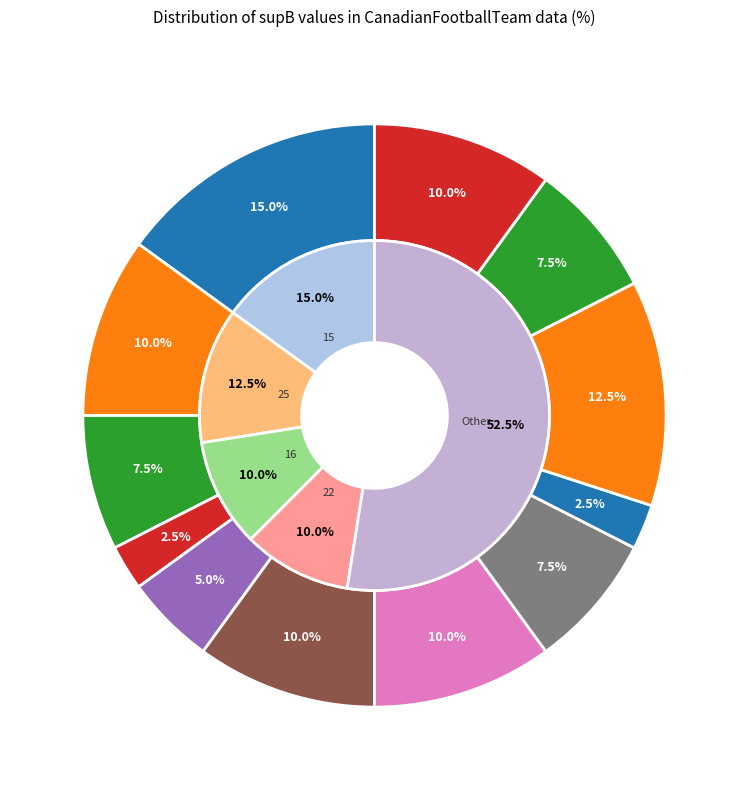

The 15 slice represents 20% of the pie. True or false?

False